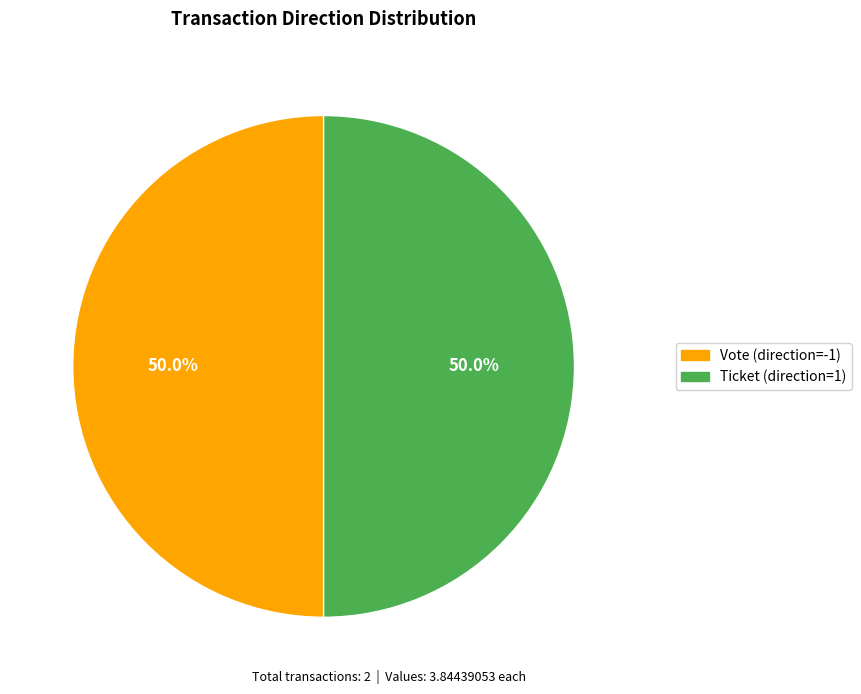

Is the sum of Ticket (direction=1) and Vote (direction=-1) greater than half?

Yes